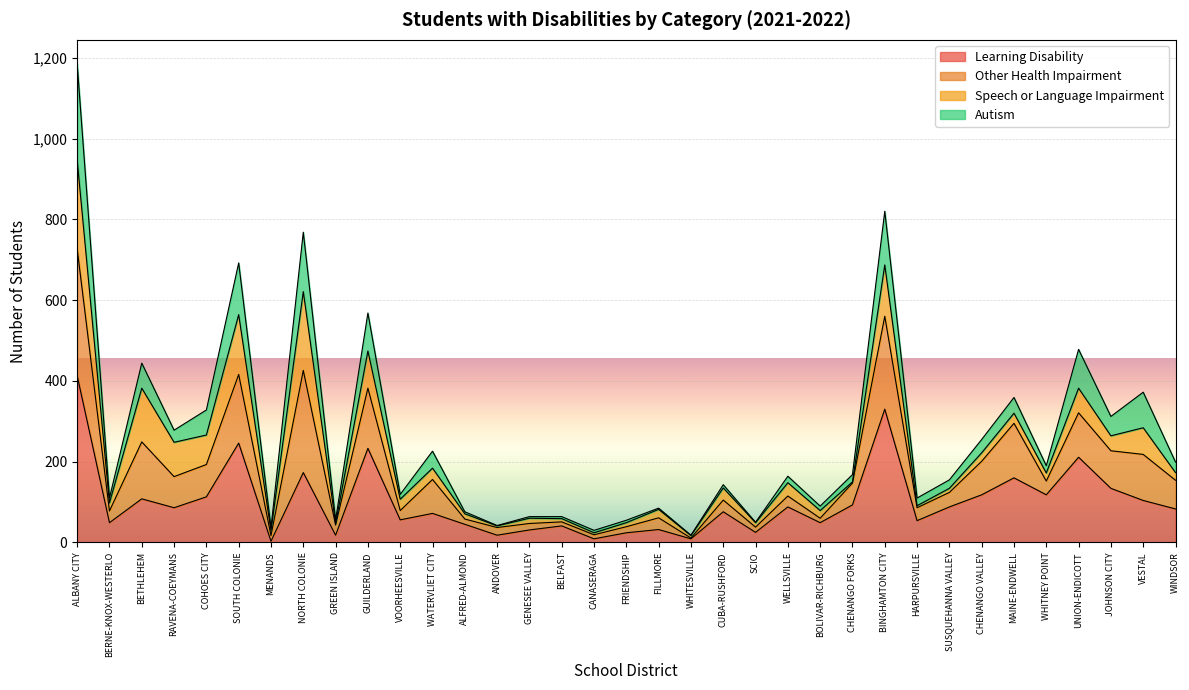

What is the difference between the highest and lowest values at ANDOVER?

24